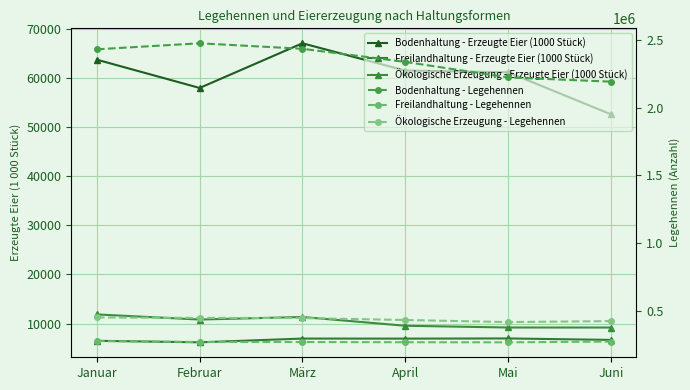

Reading right to left, list all the values displayed in this chart.

Bodenhaltung - Erzeugte Eier (1000 Stück): Juni=52570	Mai=61116	April=61457	März=66999	Februar=57914	Januar=63661
Freilandhaltung - Erzeugte Eier (1000 Stück): Juni=6681	Mai=6977	April=6940	März=6951	Februar=6188	Januar=6500
Ökologische Erzeugung - Erzeugte Eier (1000 Stück): Juni=9197	Mai=9203	April=9558	März=11341	Februar=10821	Januar=11858
Bodenhaltung - Legehennen: Juni=2192208	Mai=2223634	April=2338173	März=2435152	Februar=2475856	Januar=2431423
Freilandhaltung - Legehennen: Juni=270484	Mai=264912	April=265681	März=267239	Februar=267306	Januar=274276
Ökologische Erzeugung - Legehennen: Juni=421840	Mai=414699	April=429985	März=444411	Februar=445403	Januar=448634